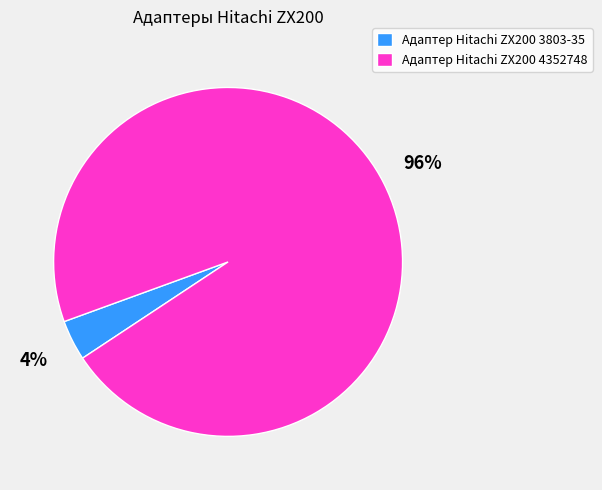

What percentage is the Адаптер Hitachi ZX200 4352748 slice, to the nearest percent?

96%